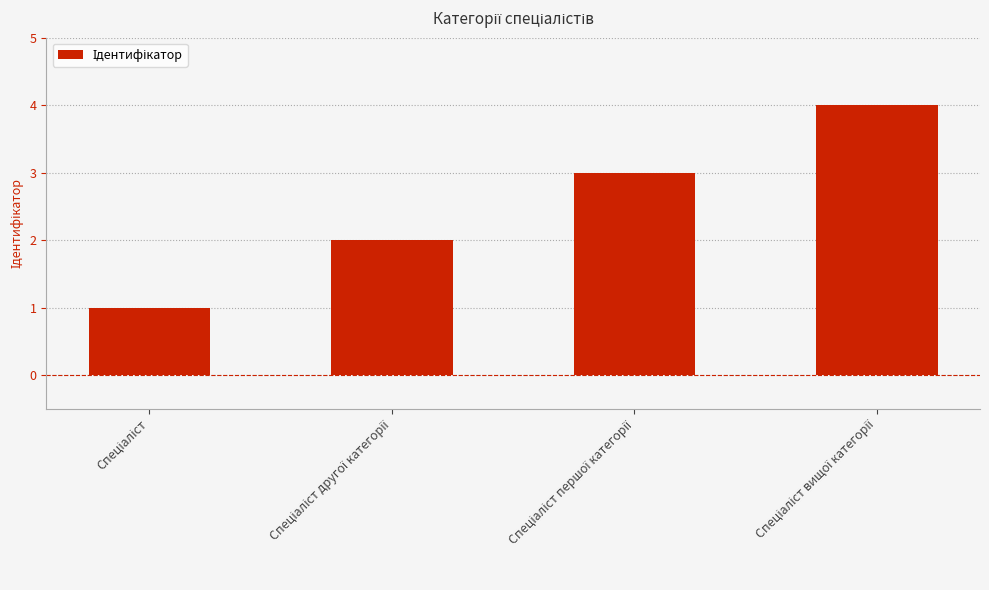

What is the greatest value displayed?

4